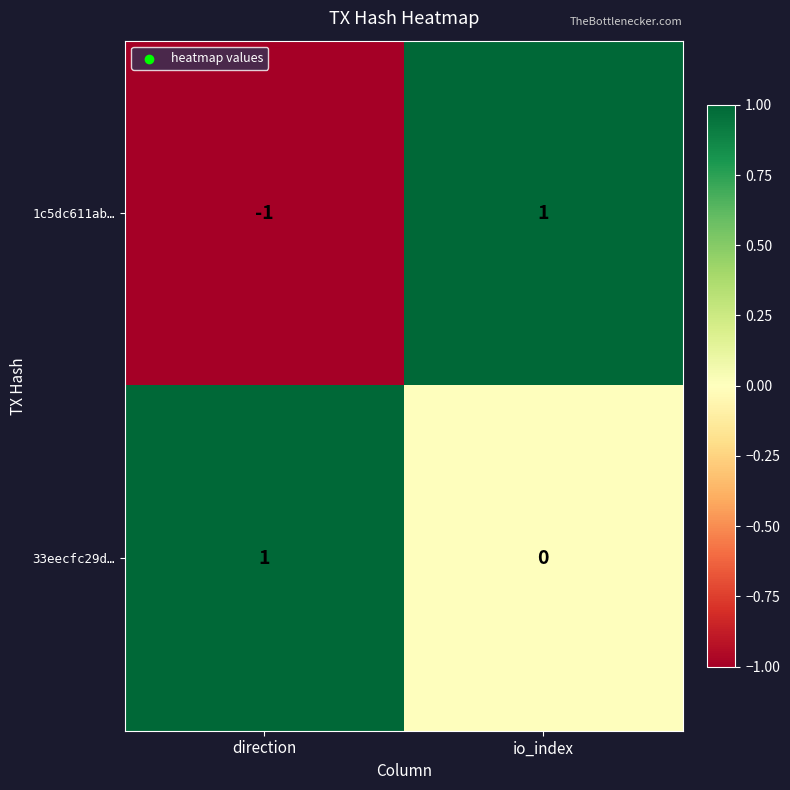

How many series are shown in this chart?

2